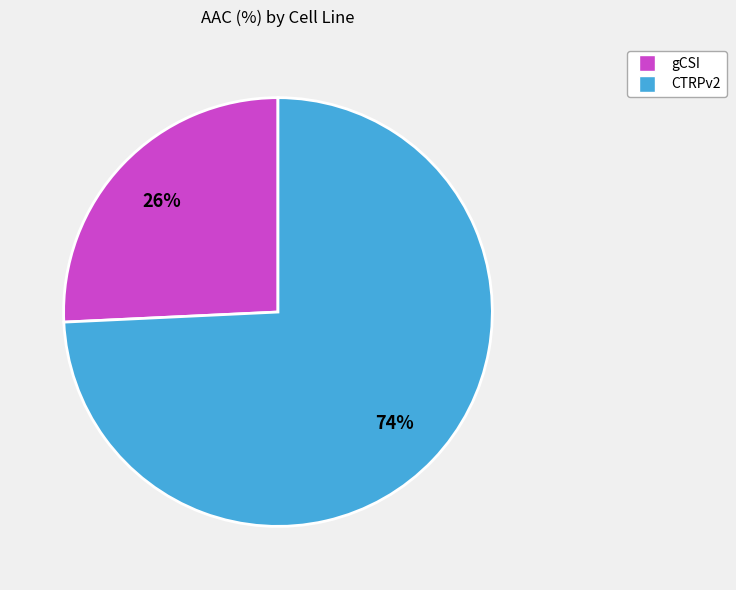

Does any single category account for the majority?

Yes